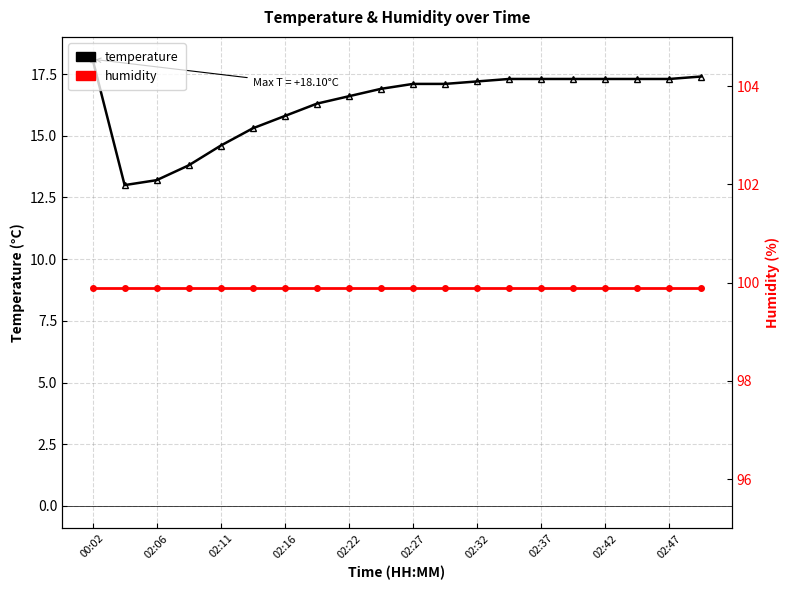

What is the maximum value for humidity?

99.9